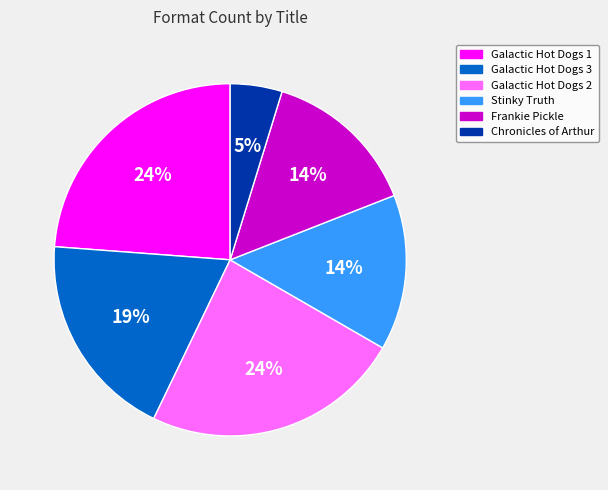

Is there a majority slice in this chart?

No